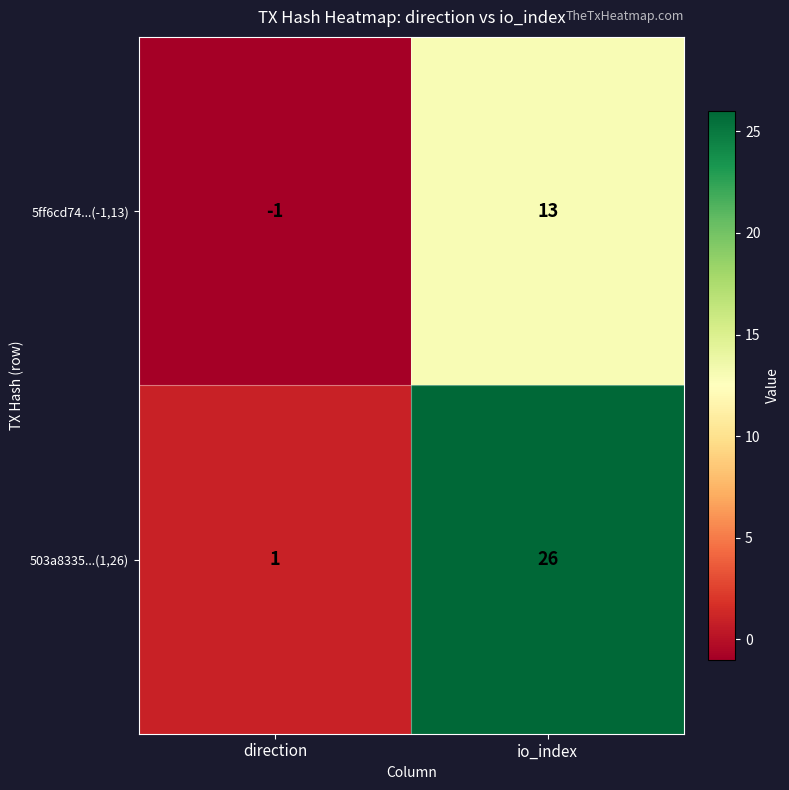

Which category has the highest value in the 503a8335...(1,26) series?

io_index